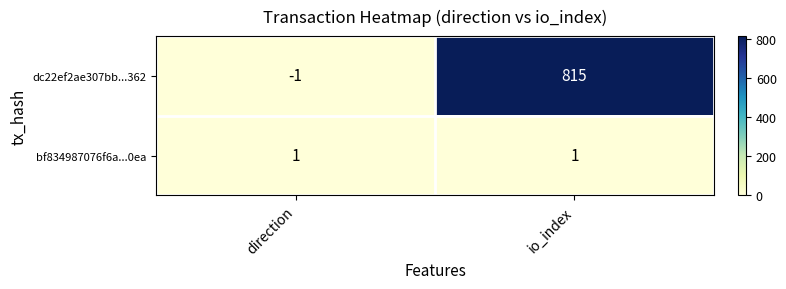

Rank the series by their average value, from highest to lowest.

dc22ef2ae307bb...362, bf834987076f6a...0ea